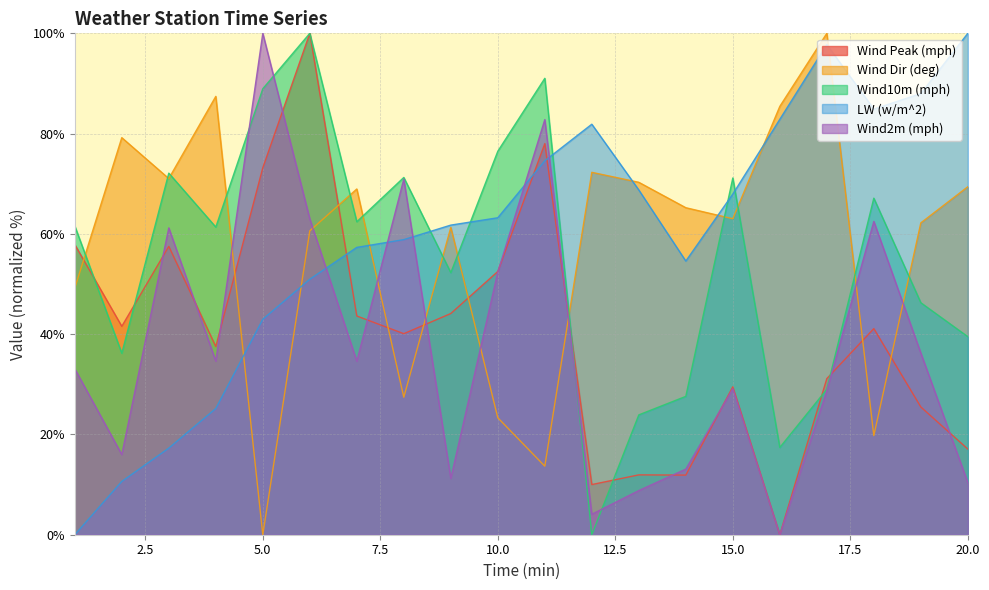

How many values in Wind2m (mph) are above zero?

19